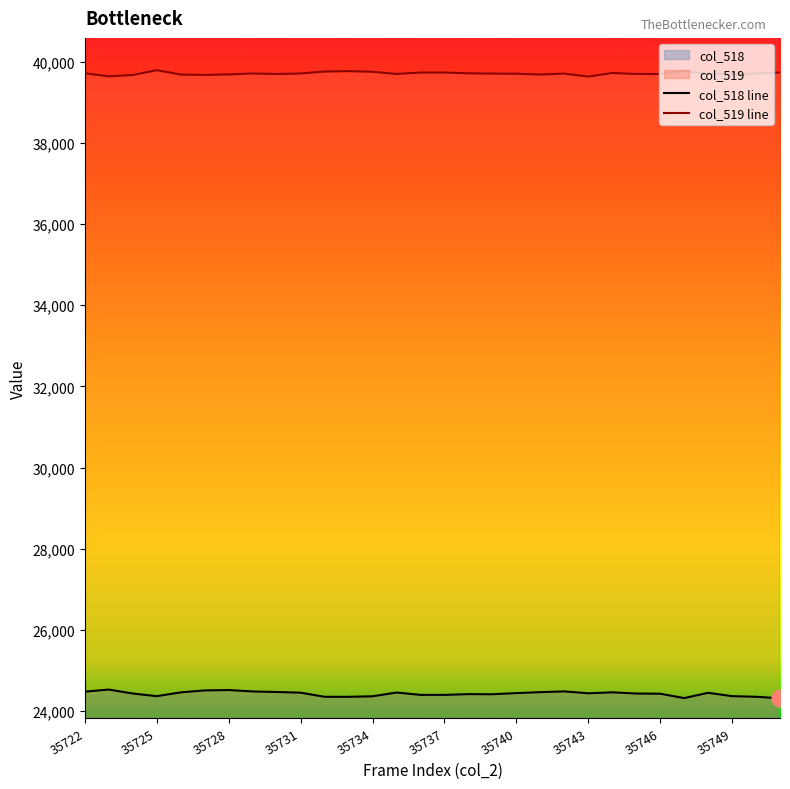

What is the minimum value for col_518 line?

24316